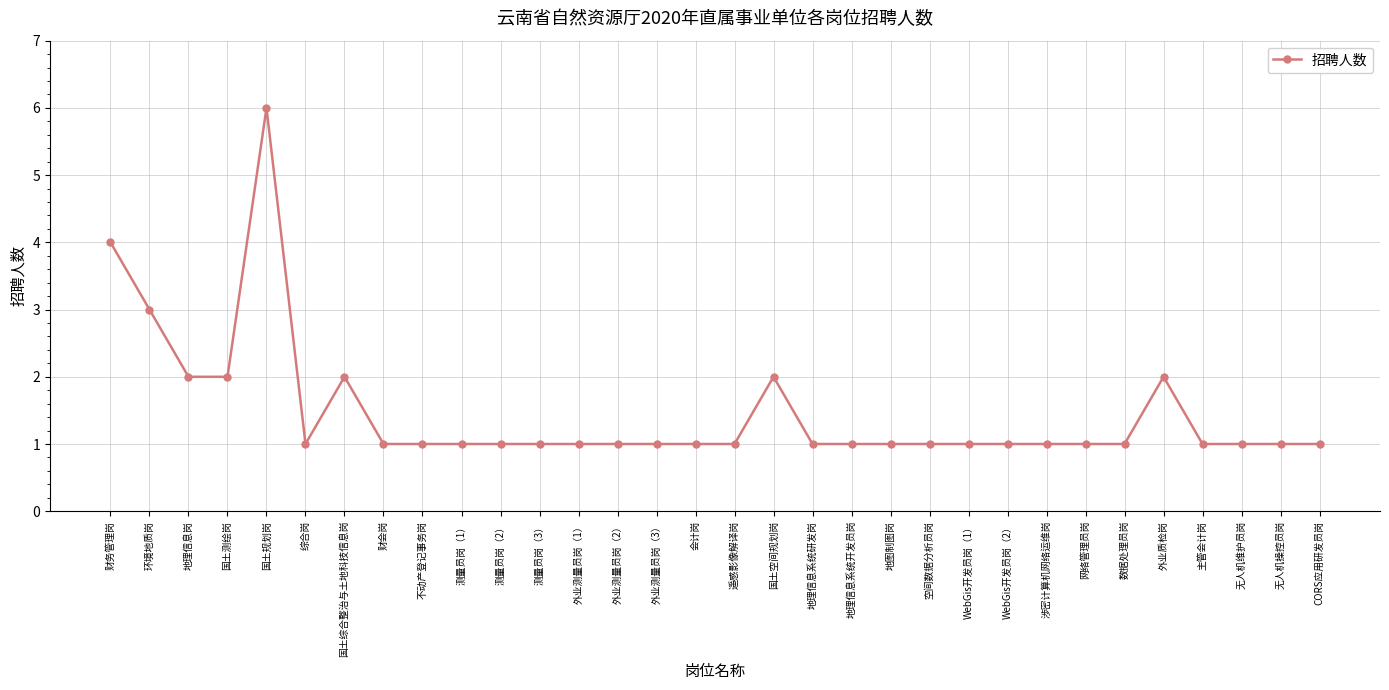

Count the number of categories in the chart.

32